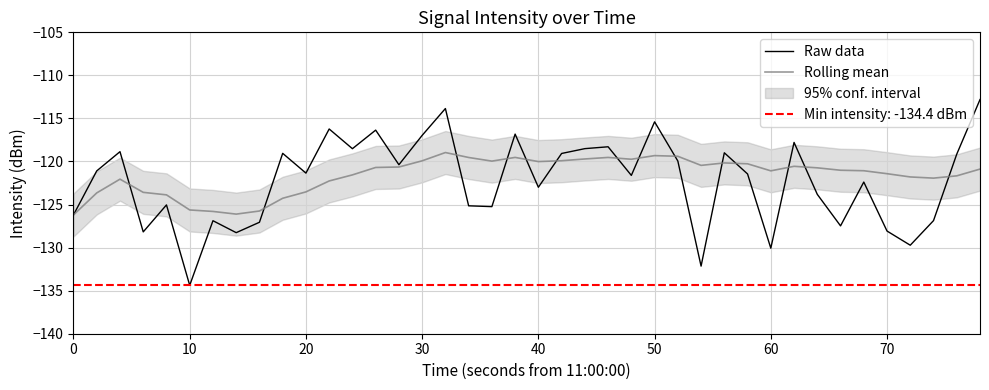

True or false: Raw data has a value of -126.2 at 0.

True